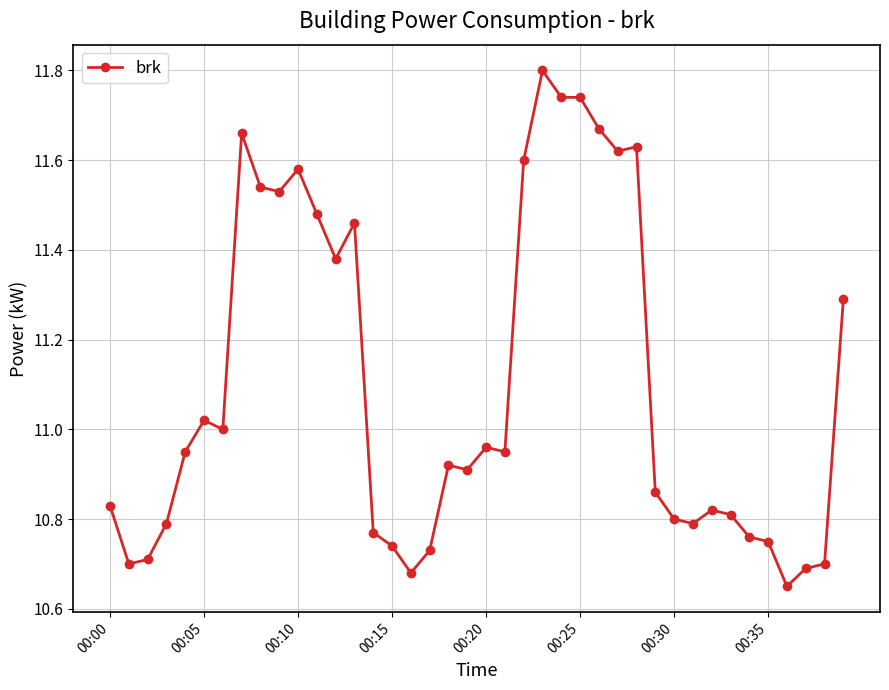

Count the number of categories in the chart.

40